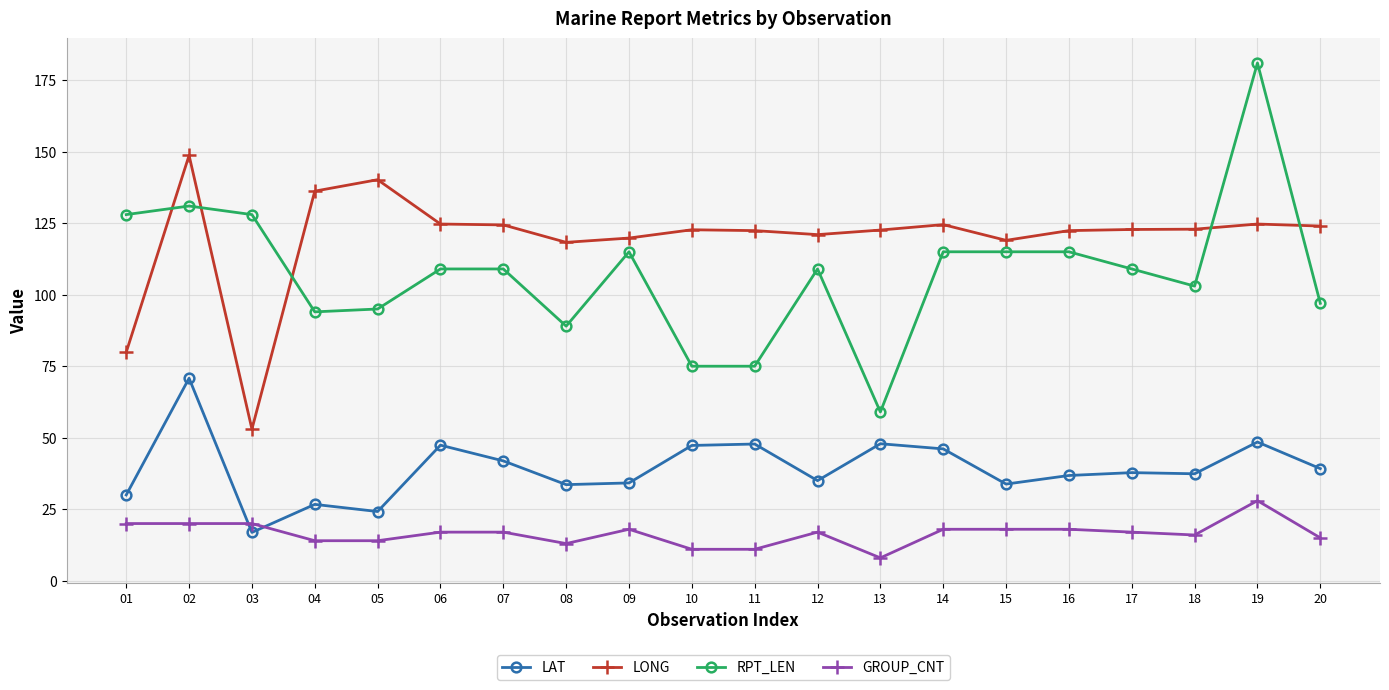

Which series has the widest spread of values?

RPT_LEN